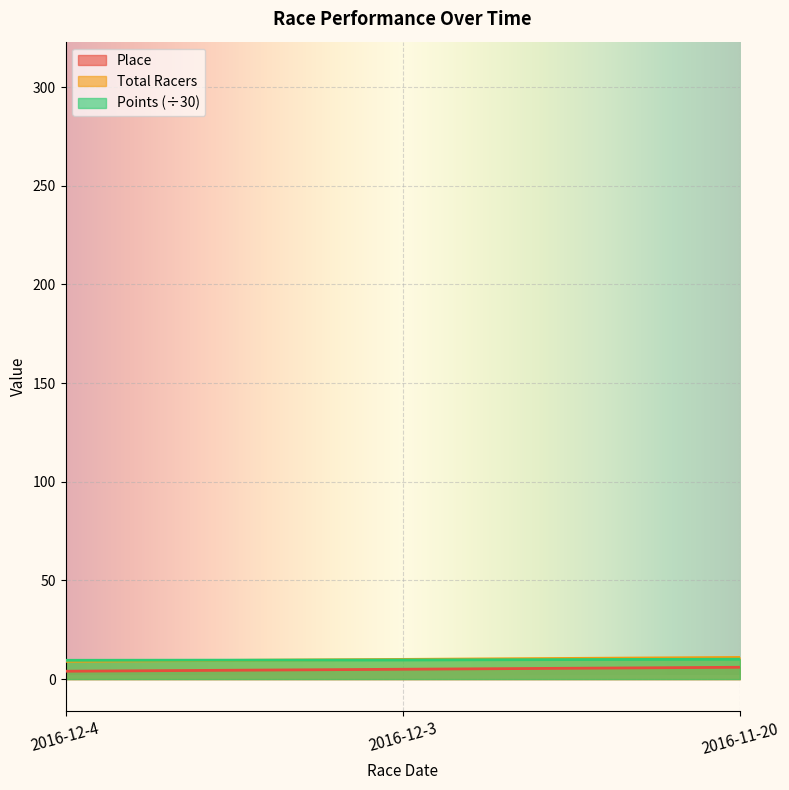

Between 2016-12-3 and 2016-11-20, which is larger?

2016-11-20